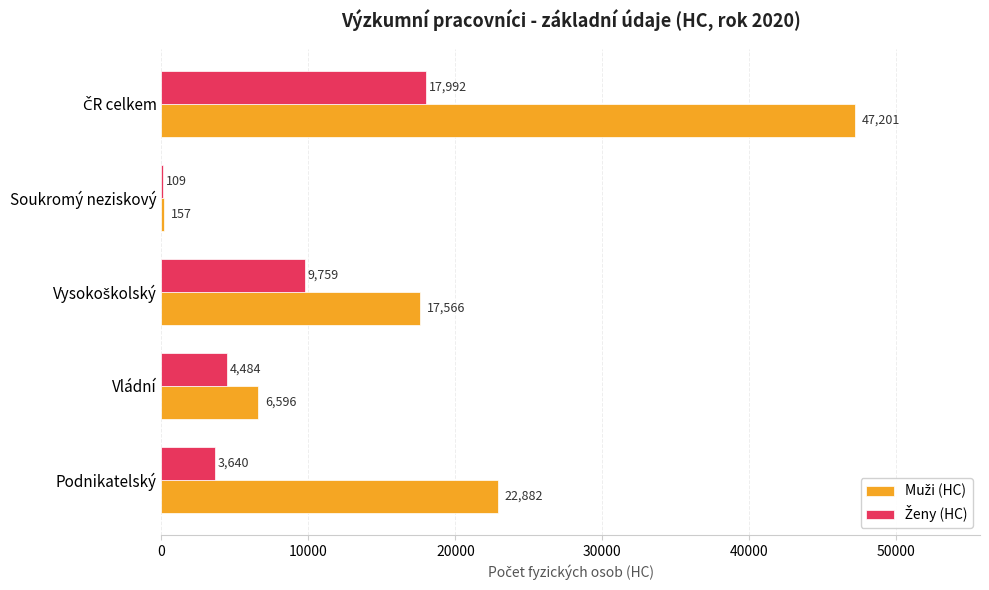

What is the maximum value shown in the chart?

47201.3